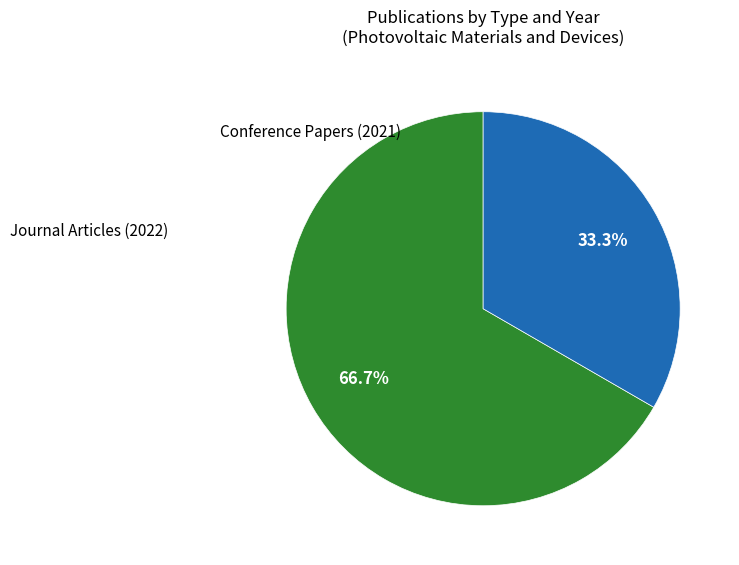

Is there any slice that represents more than half of the pie?

Yes